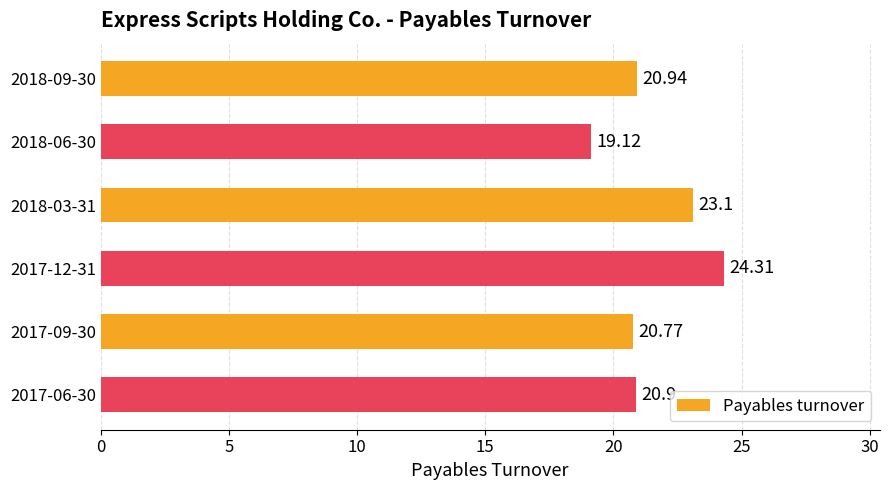

What is the difference between the maximum and minimum values?

5.2